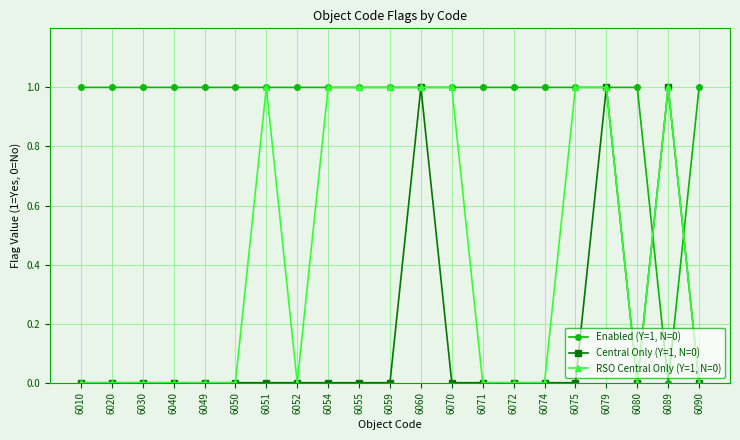

At how many categories does at least one series exceed 0?

21